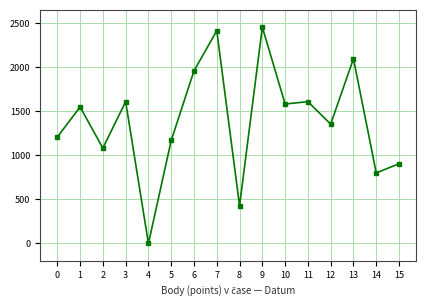

How many data points are less than 1548?

8